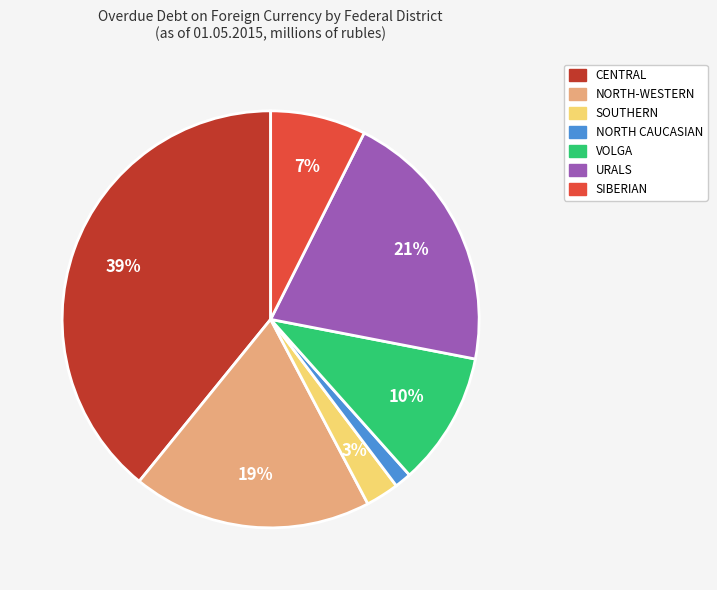

Is there any slice that represents more than half of the pie?

No